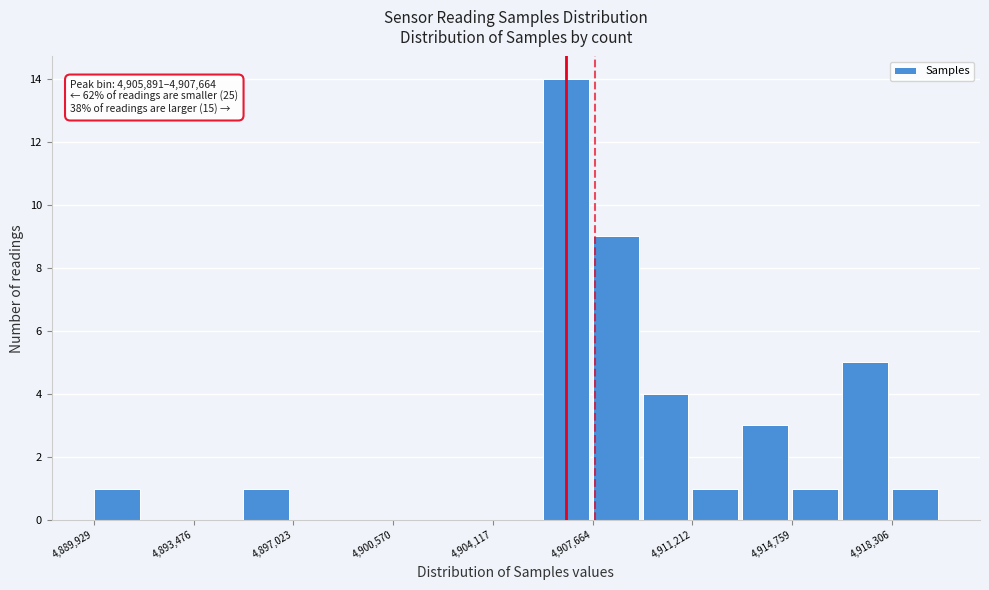

Read against the x-axis, roughly where is the centre of the tallest bar?

4906500